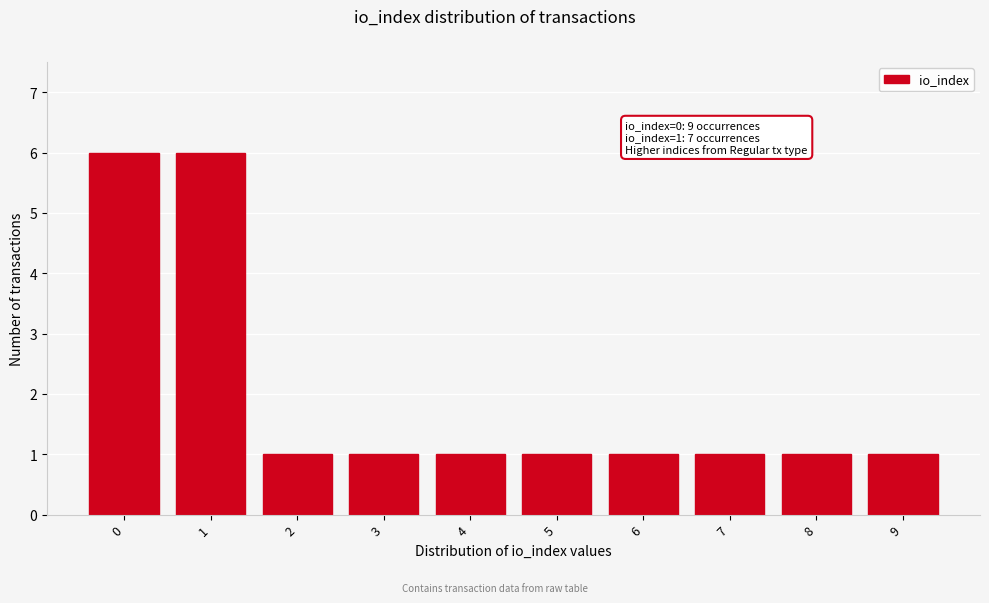

Reading left to right, transcribe all the data shown in this chart.

6	6	1	1	1	1	1	1	1	1